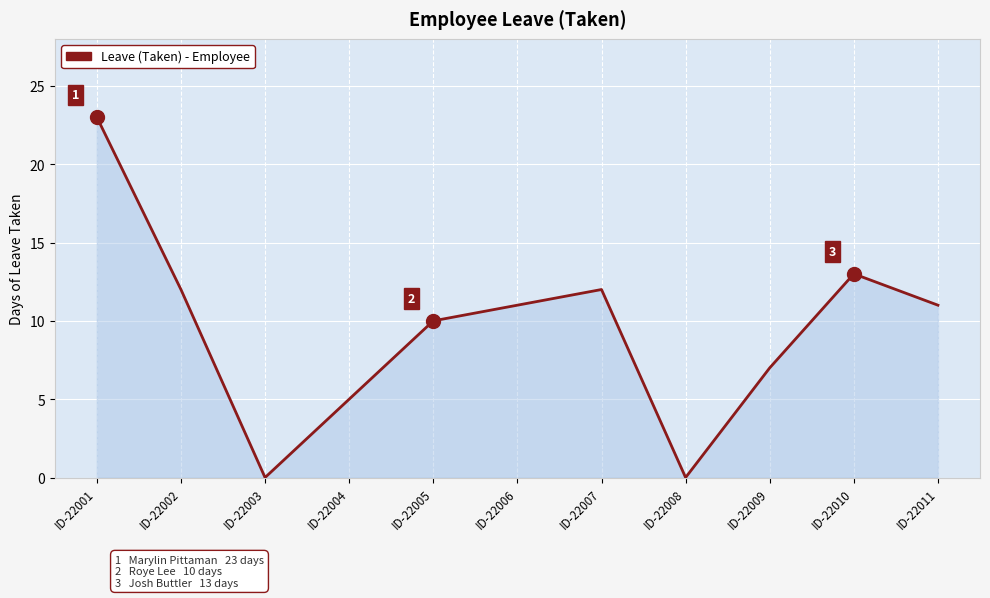

Does the chart display data point markers on the line(s)?

No